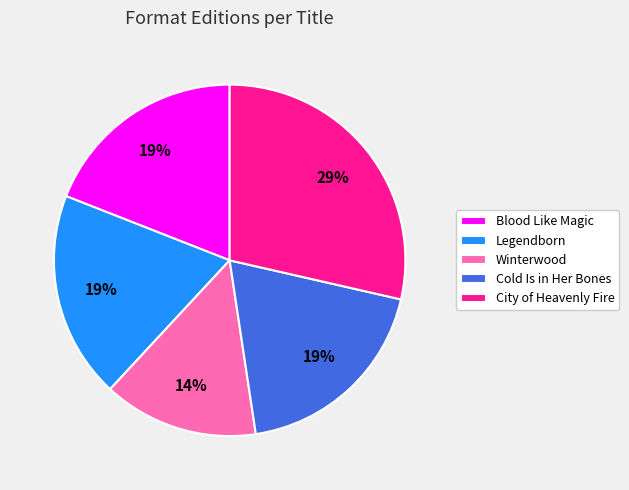

Count the number of slices in the pie.

5